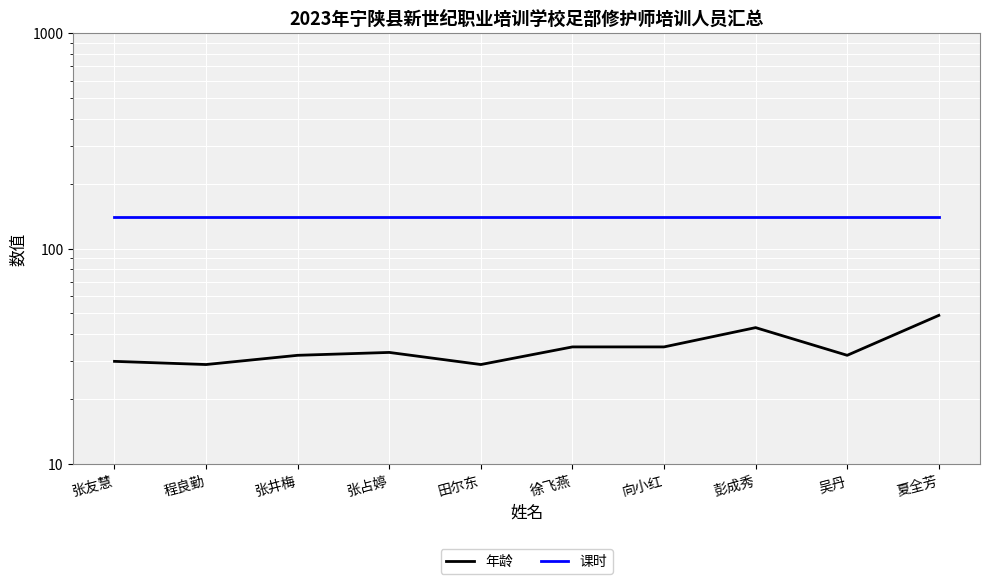

True or false: 课时 has a value of 57 at 张井梅.

False